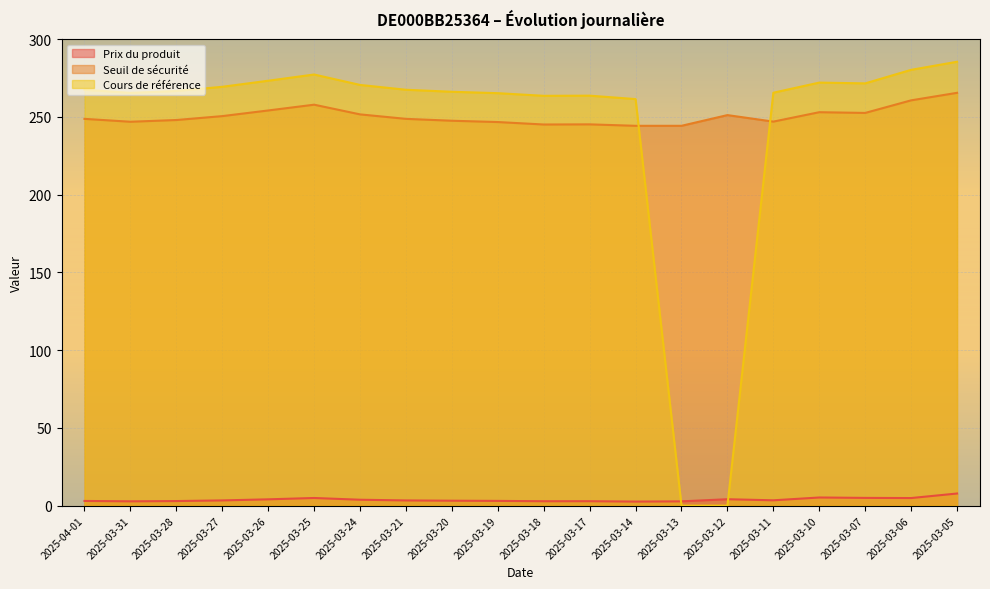

What position from the right is 2025-03-24?

14